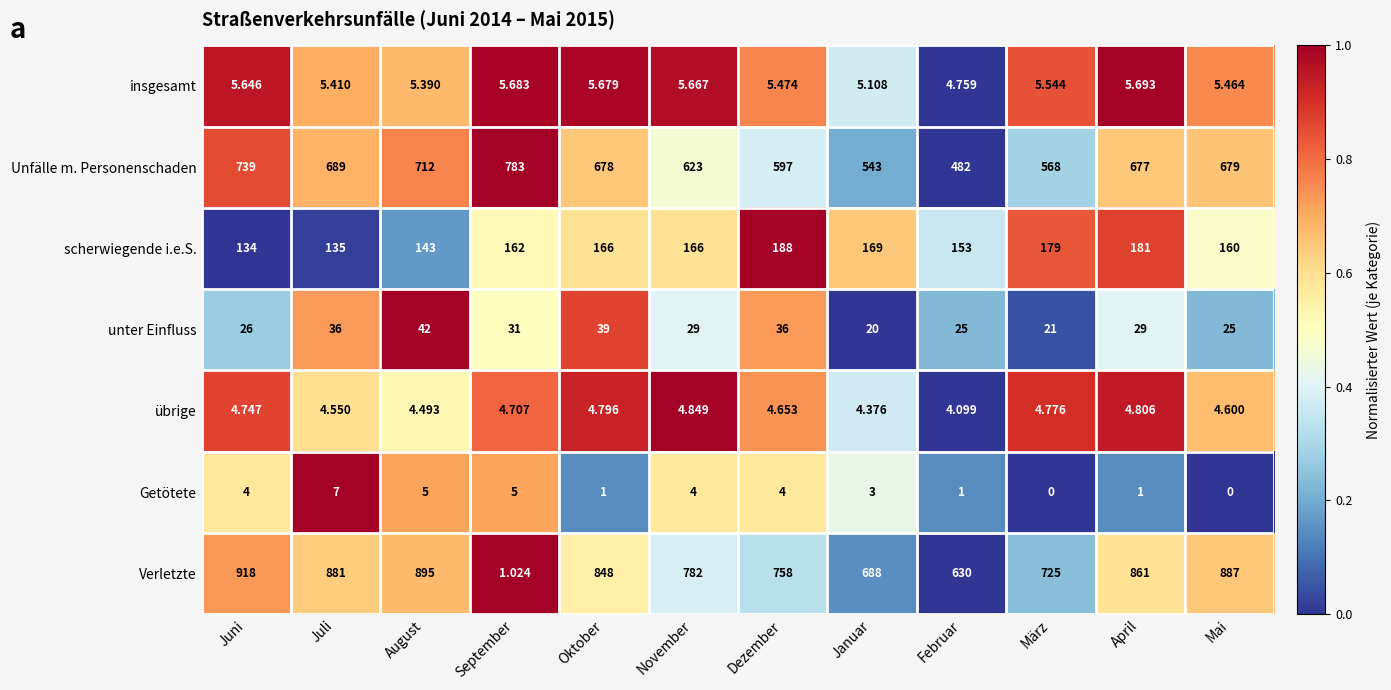

Rank the series by their maximum value, from highest to lowest.

Verletzte, Unfälle m. Personenschaden, scherwiegende i.e.S., unter Einfluss, Getötete, insgesamt, übrige